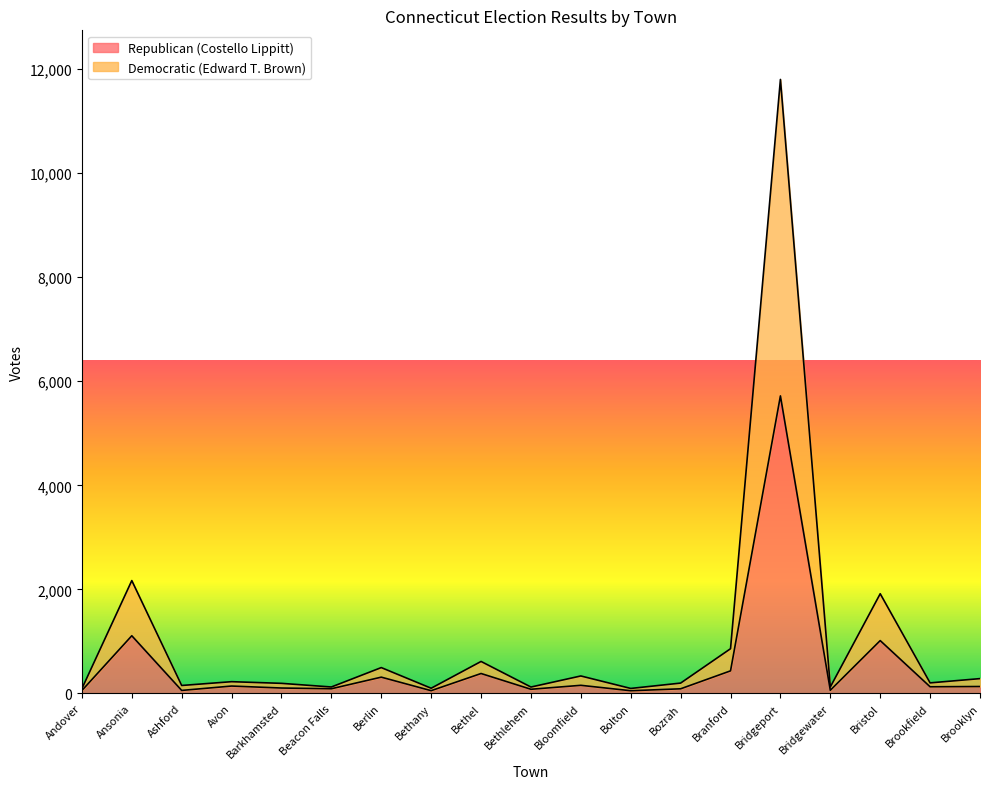

Which series has the largest total across all categories?

Democratic (Edward T. Brown)